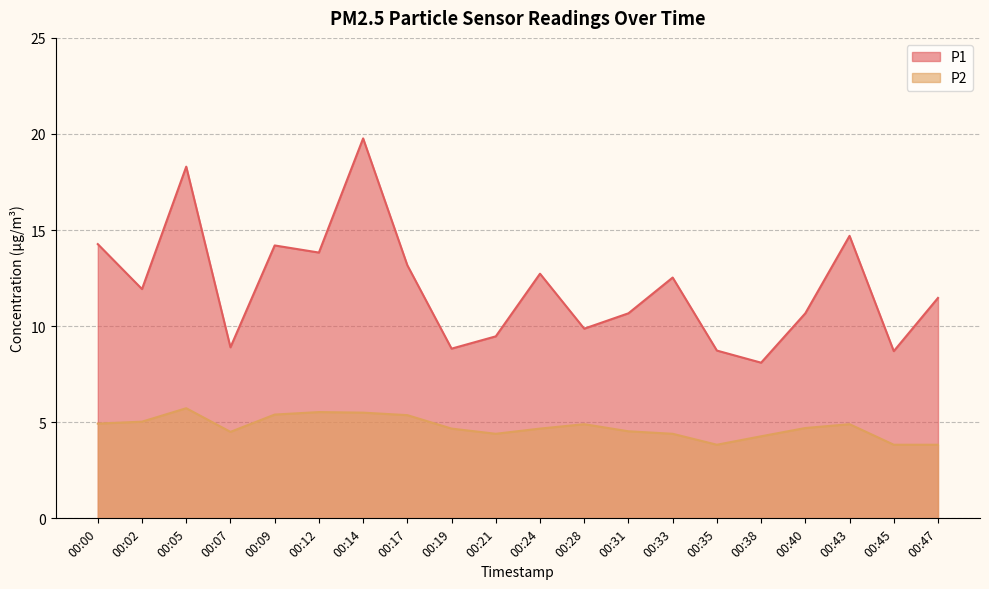

What is the sum of the P1 values at 00:07 and 00:38?

17.0